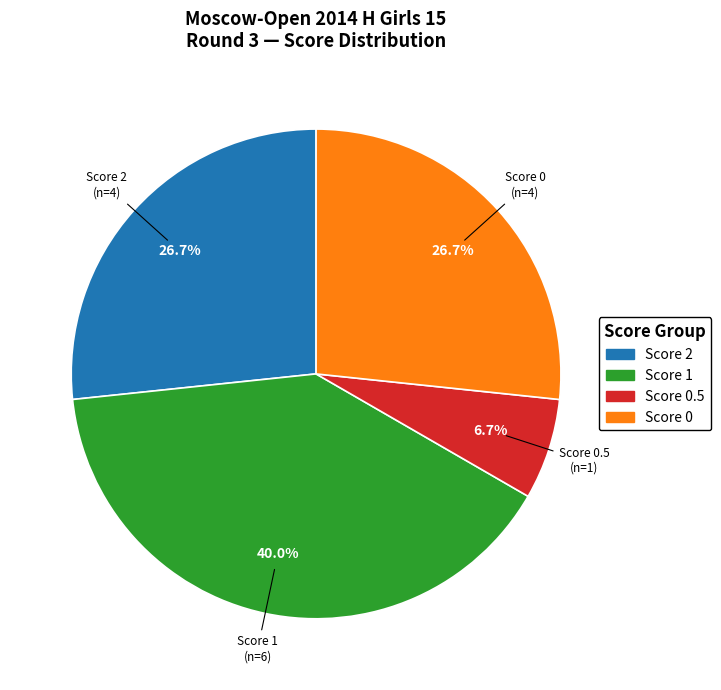

Is there any slice that represents more than half of the pie?

No